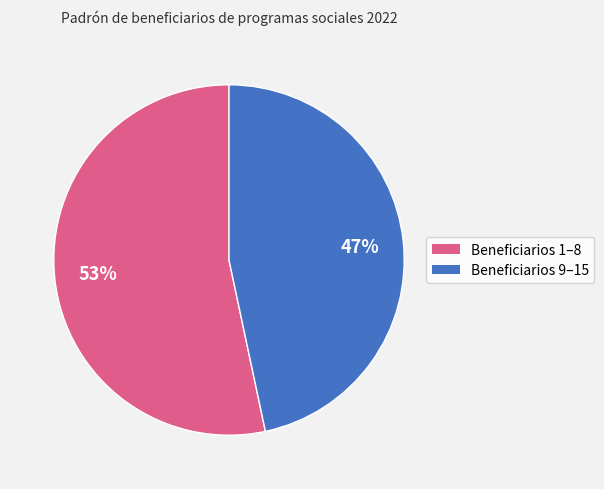

Does any single category account for the majority?

Yes